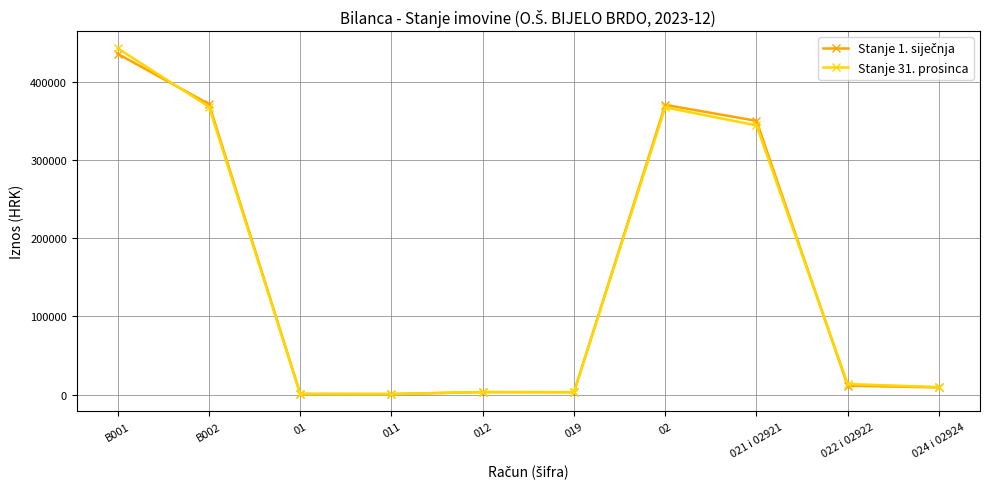

What is the label of the 10th point from the right?

B001